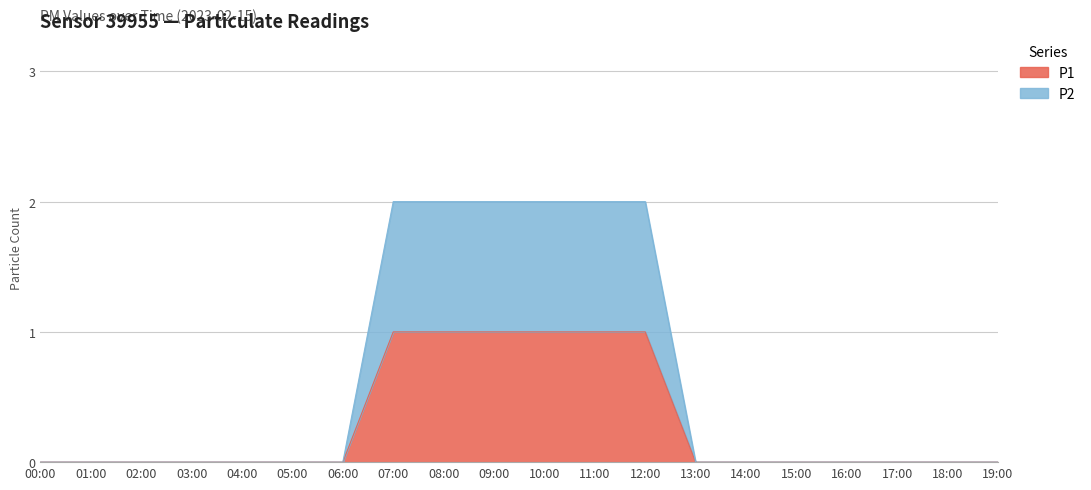

True or false: P1 has more than 0 interior local peaks.

False